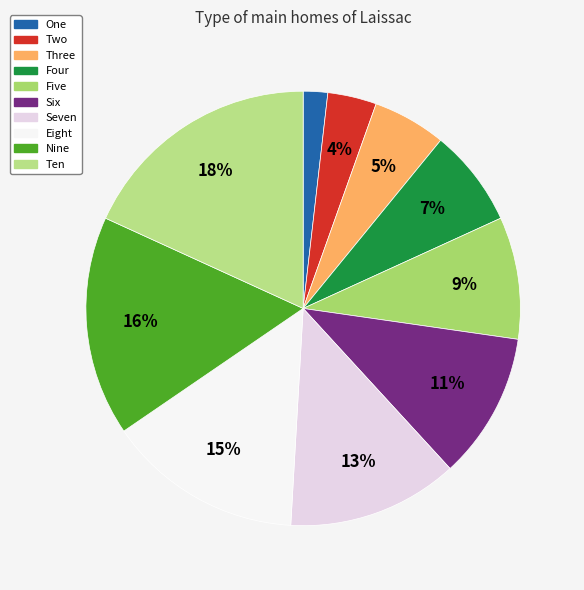

Rank the categories by value from highest to lowest.

Ten, Nine, Eight, Seven, Six, Five, Four, Three, Two, One